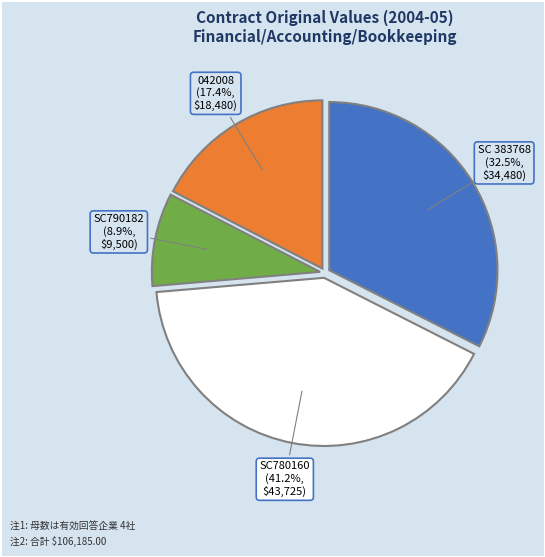

Approximately how many times larger is the value at SC780160 compared to 042008?

2.4